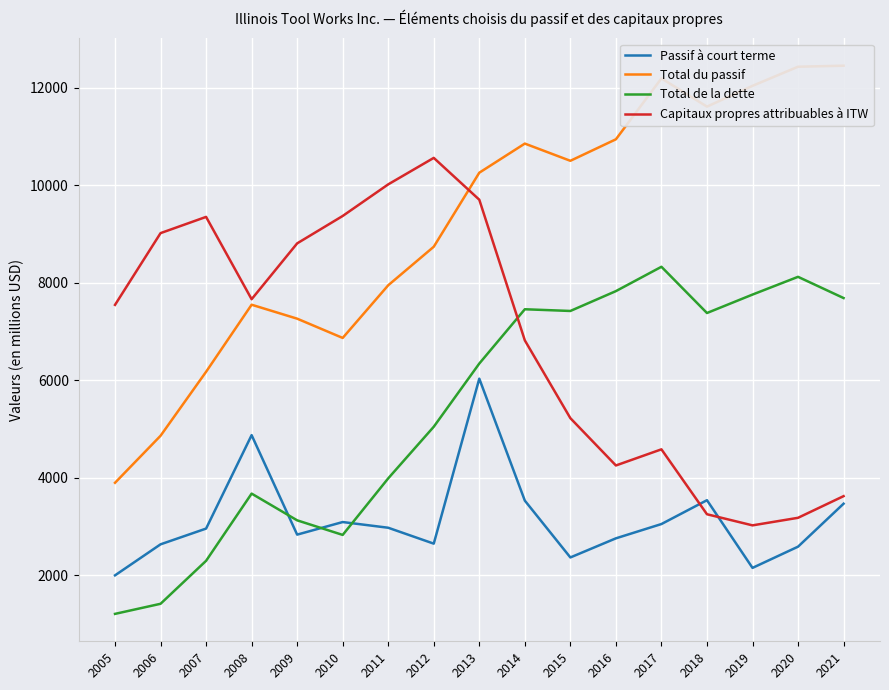

How many values in the Total de la dette series exceed 6344?

8